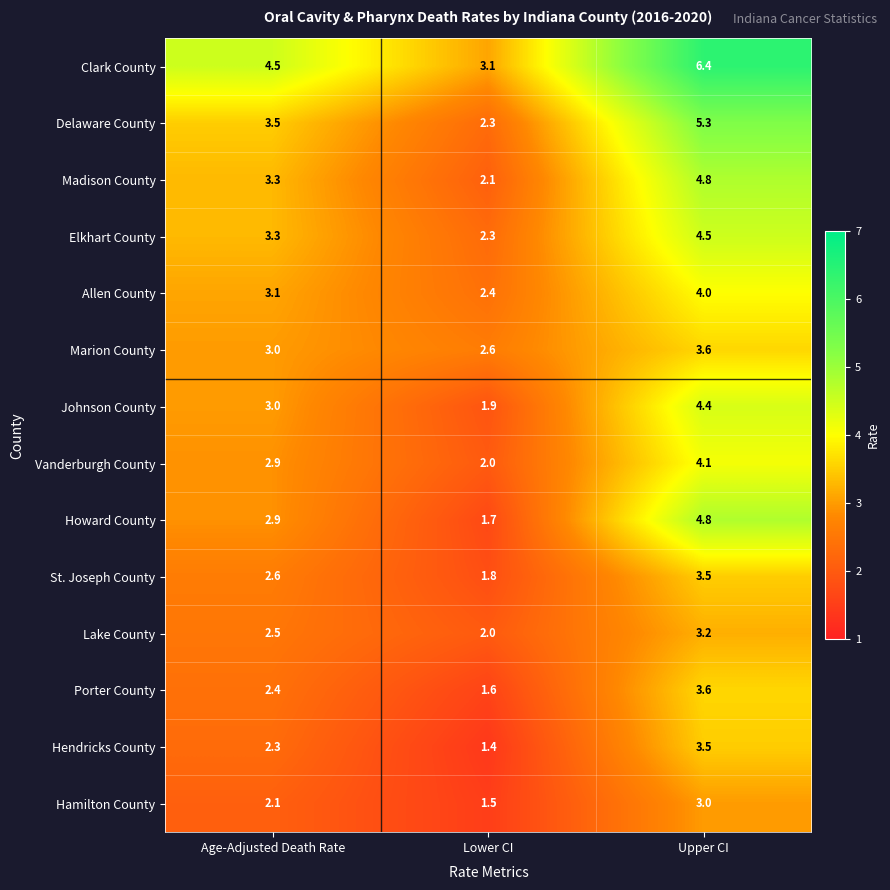

List the labels in order of Lake County value, largest first.

Upper CI, Age-Adjusted Death Rate, Lower CI